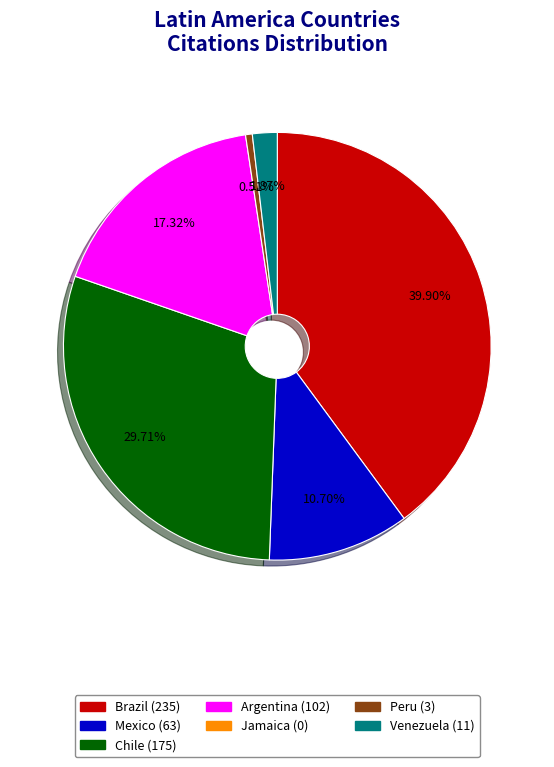

Is there any slice that represents more than half of the pie?

No